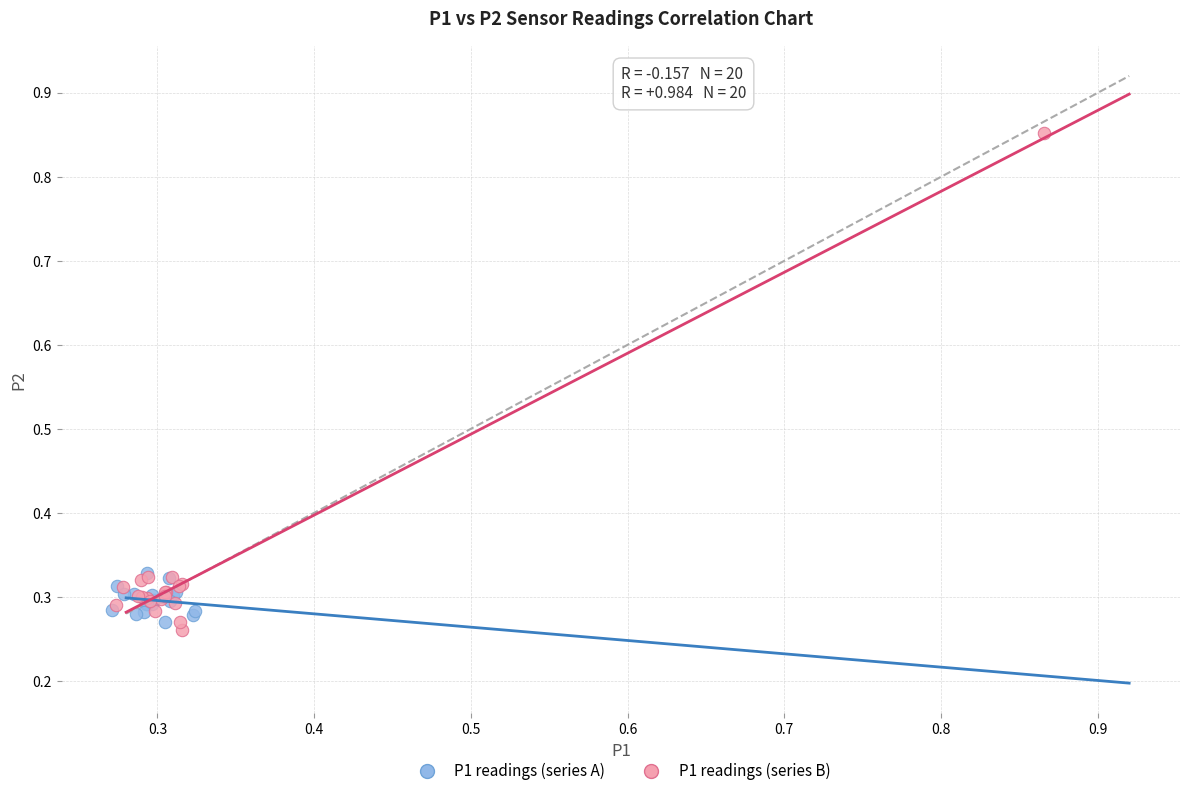

Which series has the widest spread of Y values?

P1 readings (series B)